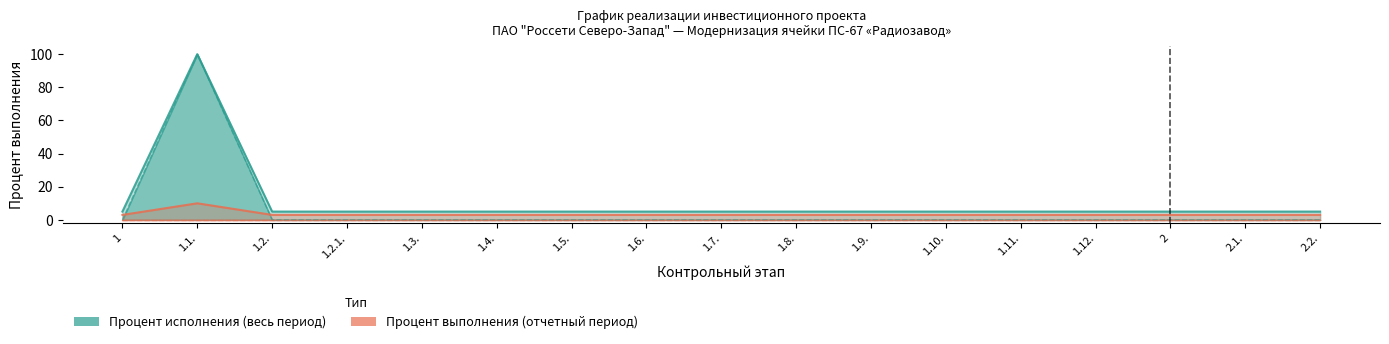

True or false: Процент выполнения (отчетный период) and Процент исполнения (весь период) intersect in this chart.

False